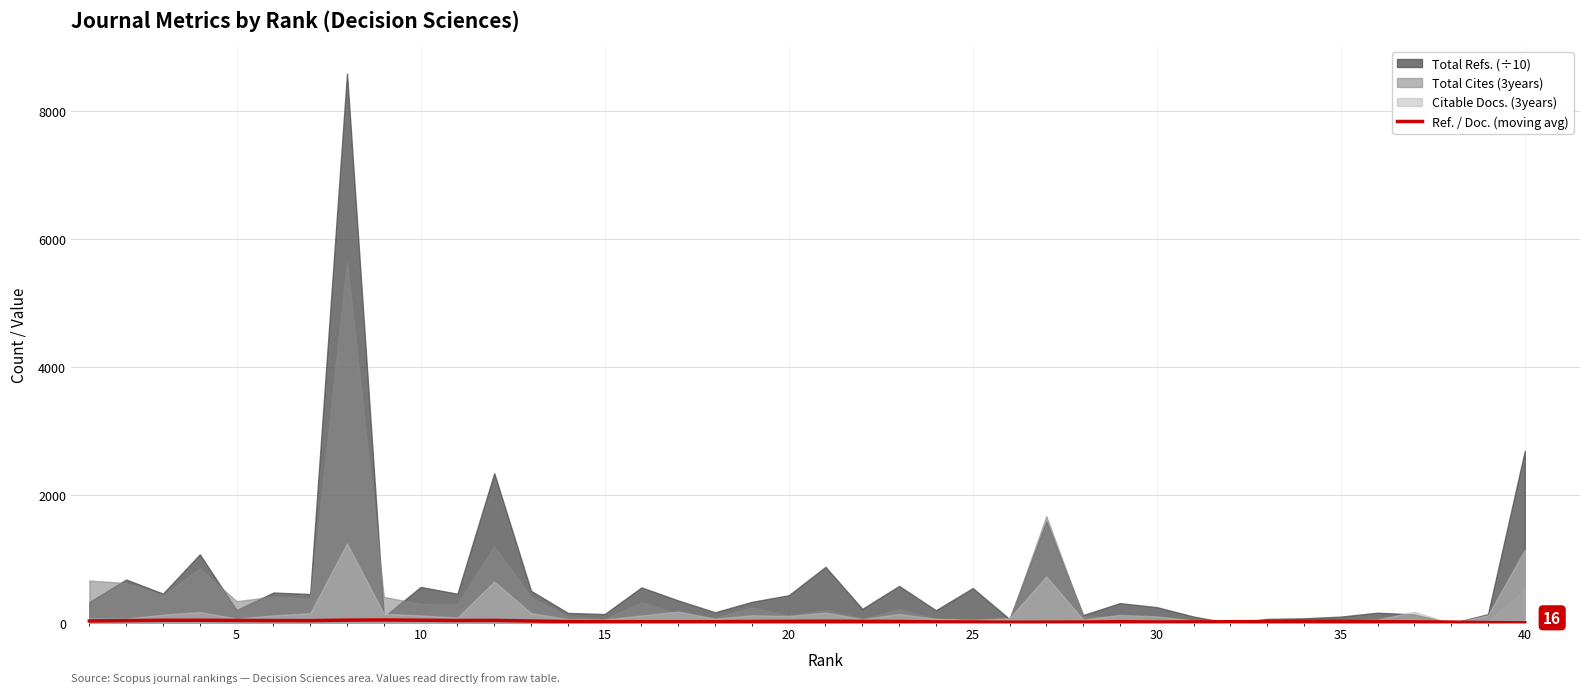

Between 11 and 30, which is larger?

11